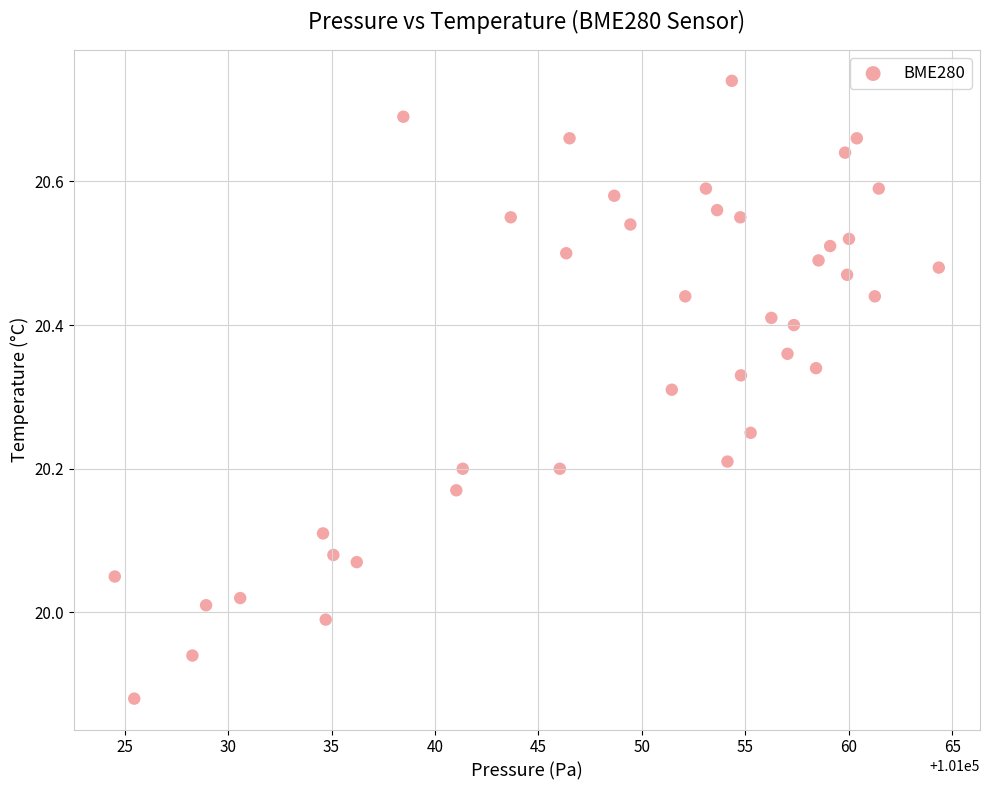

What is the range of X values (max minus min)?

39.8